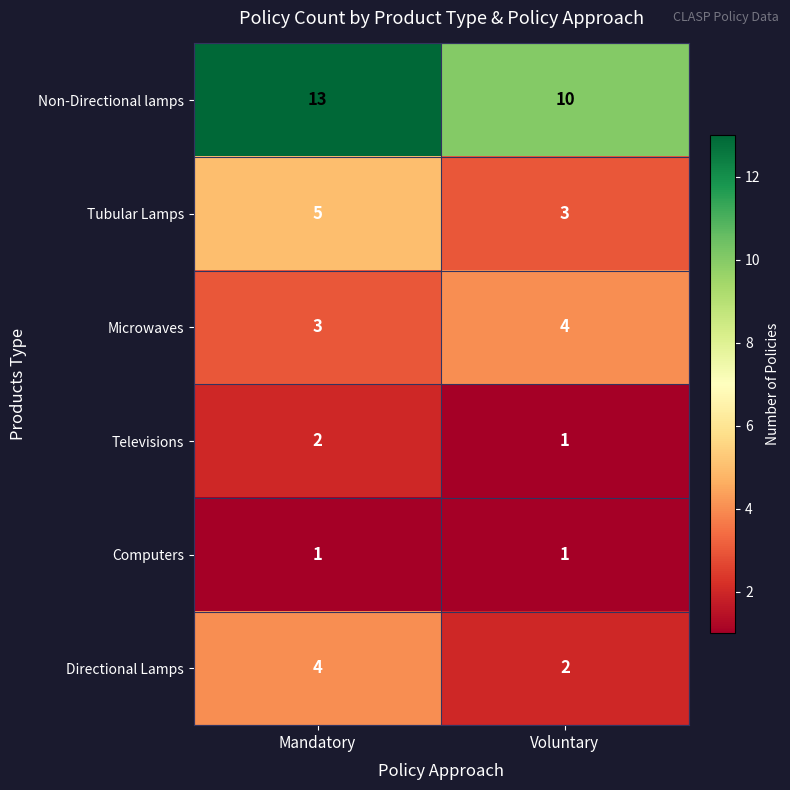

What is the approximate value of Tubular Lamps at Voluntary?

3